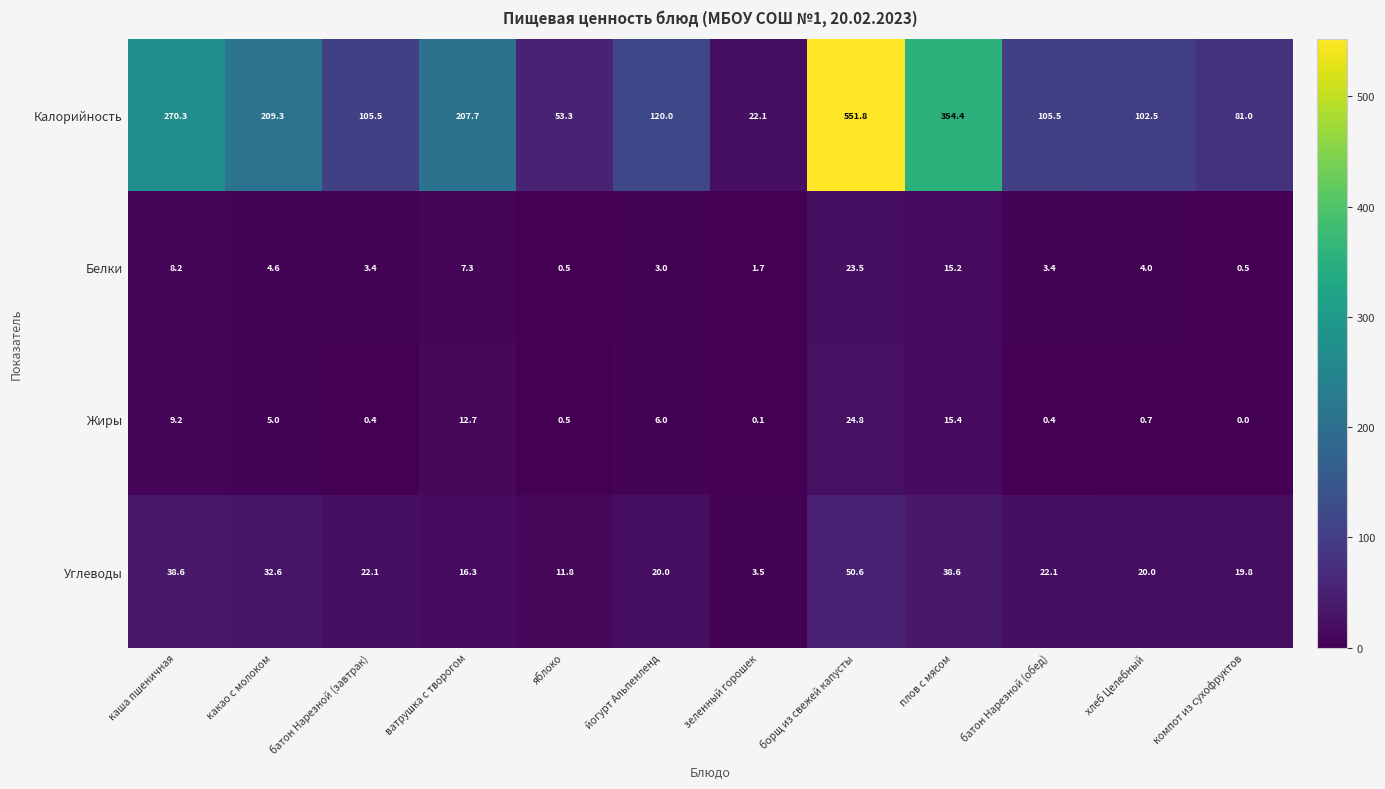

The Калорийность series shows 209.3 at какао с молоком. True or false?

True